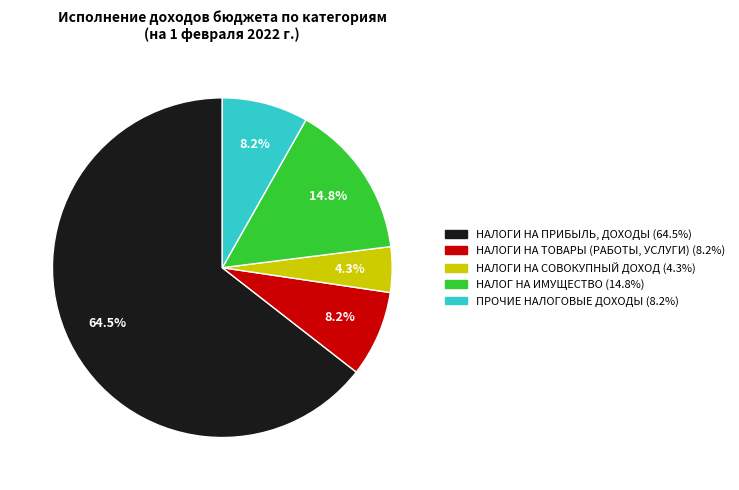

To the nearest percent, what is the average slice percentage?

20%